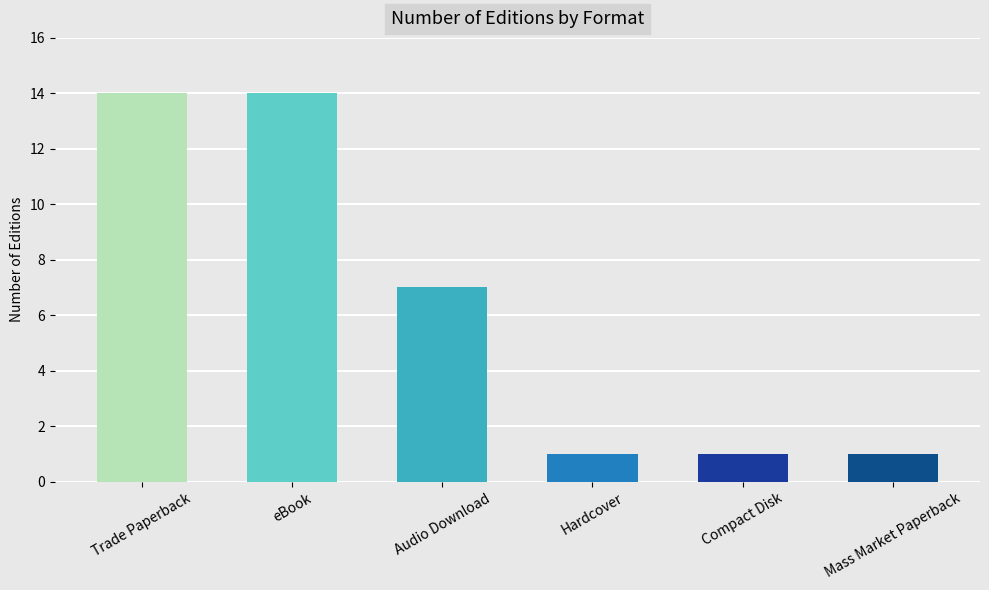

How many values are between 1 and 14?

6